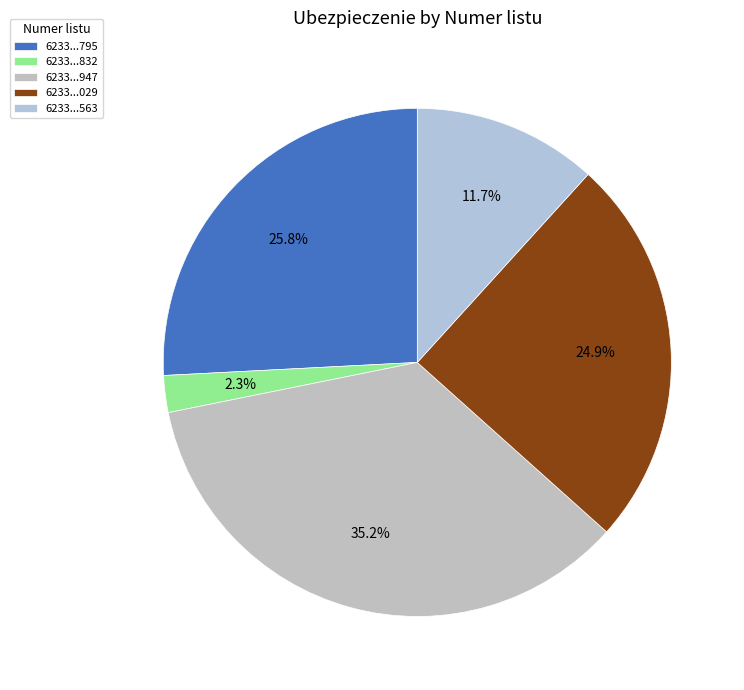

Is there any slice that represents more than half of the pie?

No